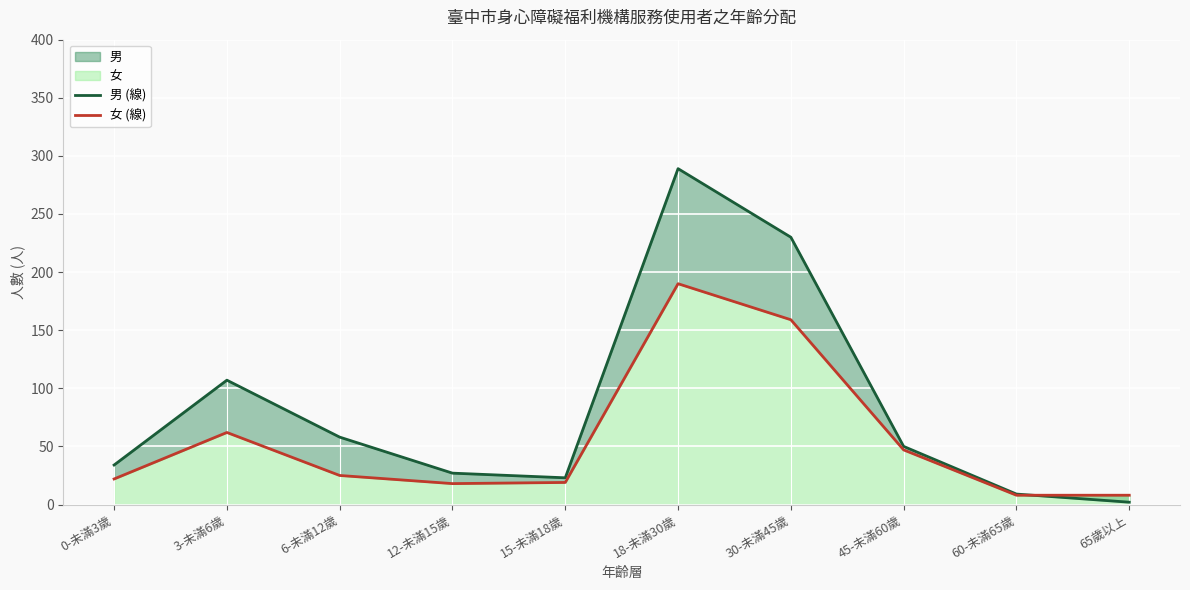

What is the total value across all series at 3-未滿6歲?

169